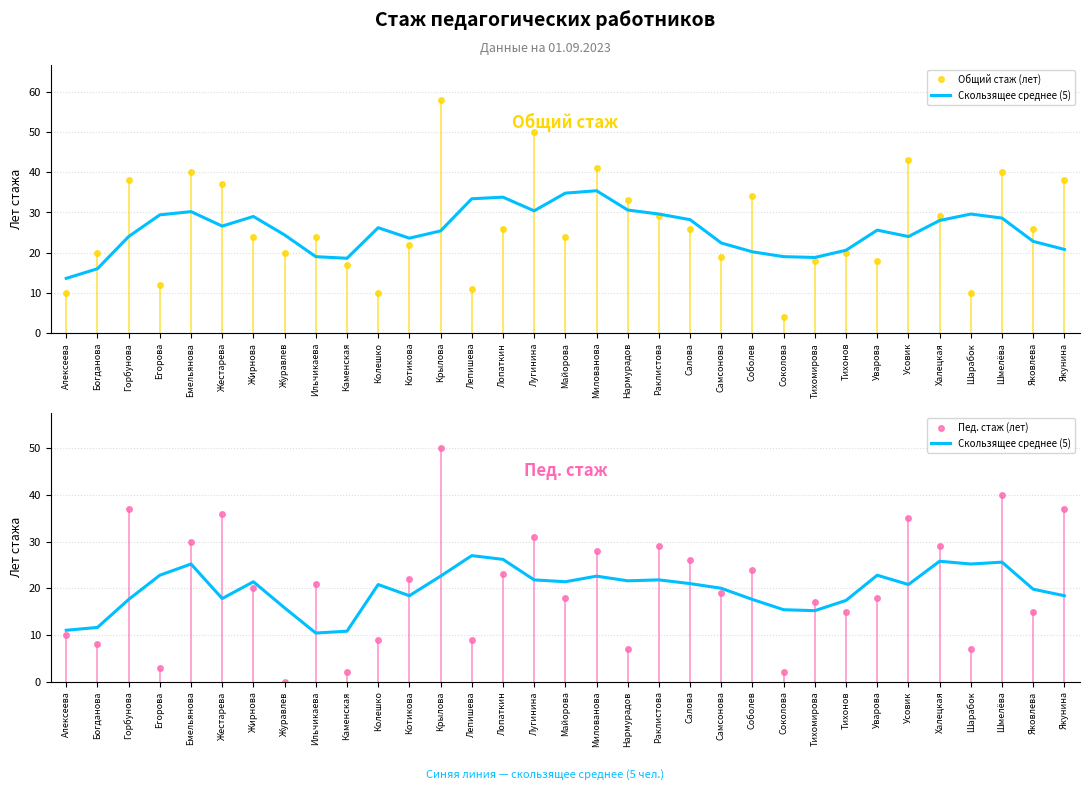

Where is Скользящее среднее (5) nearest to the value 18?

Жестарева